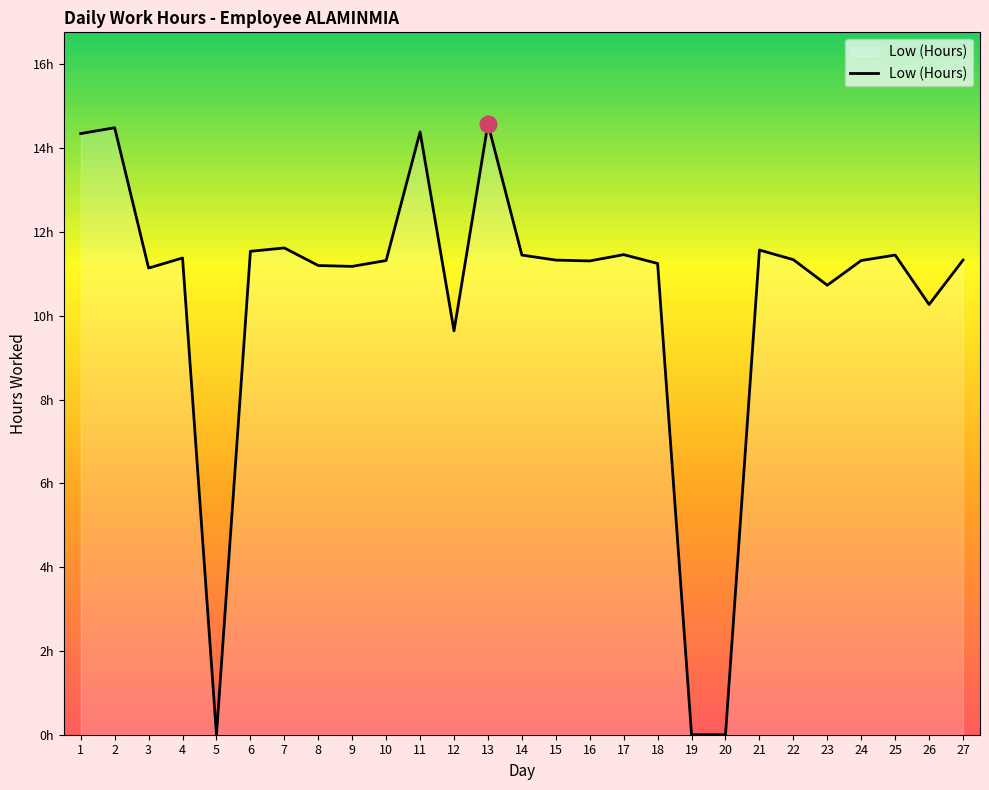

Does the chart display data point markers on the line(s)?

No